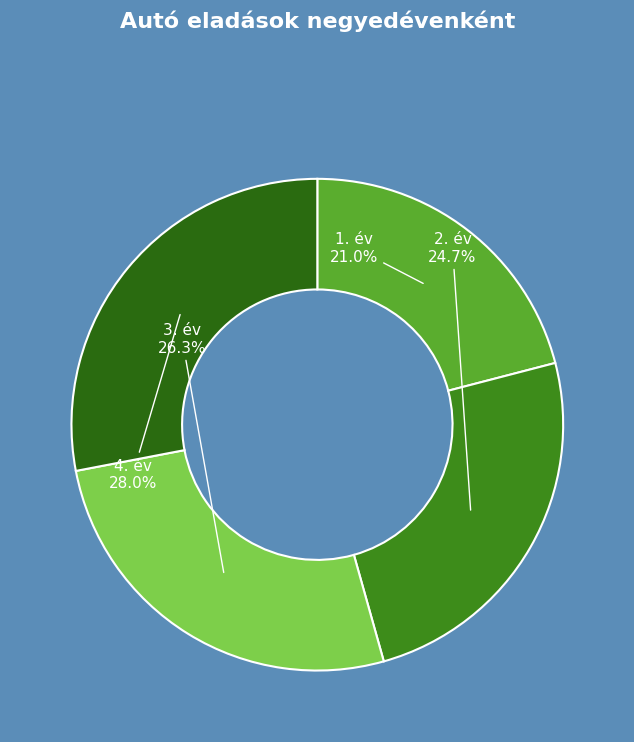

How many segments does this pie chart have?

4